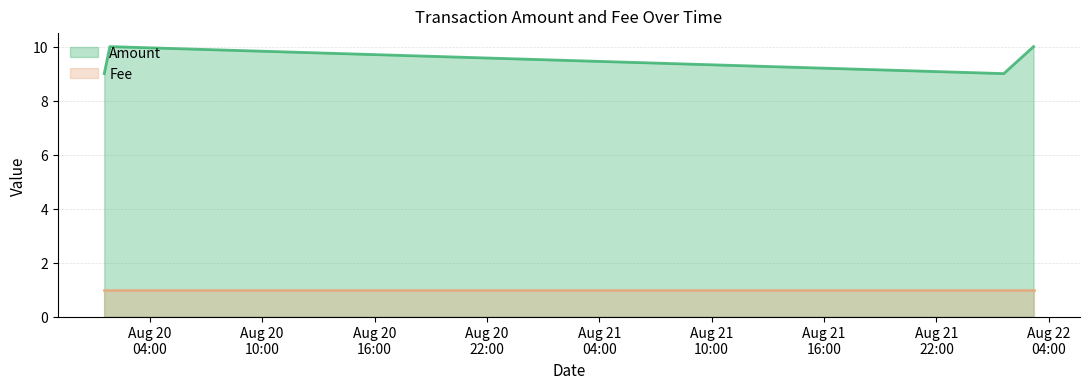

Which has a higher value, 2016-08-22 03:10:59 or 2016-08-20 01:52:22?

2016-08-22 03:10:59